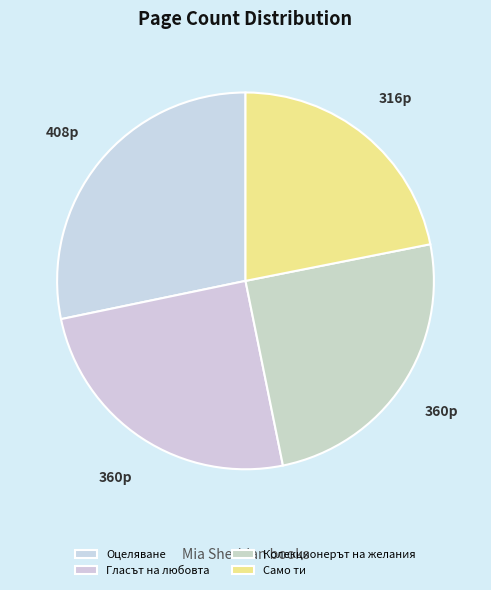

Does any single category account for the majority?

No